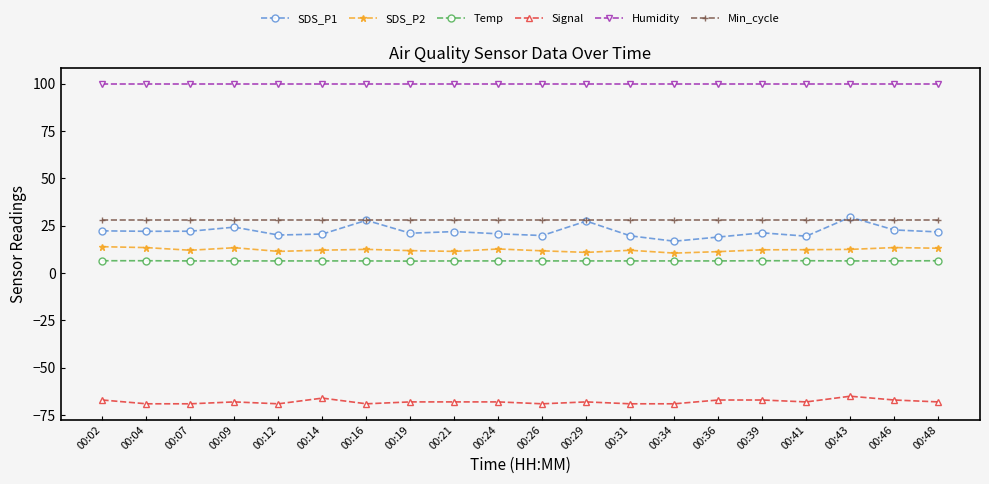

What is the value of the Humidity point at the 20th from the left?

99.9